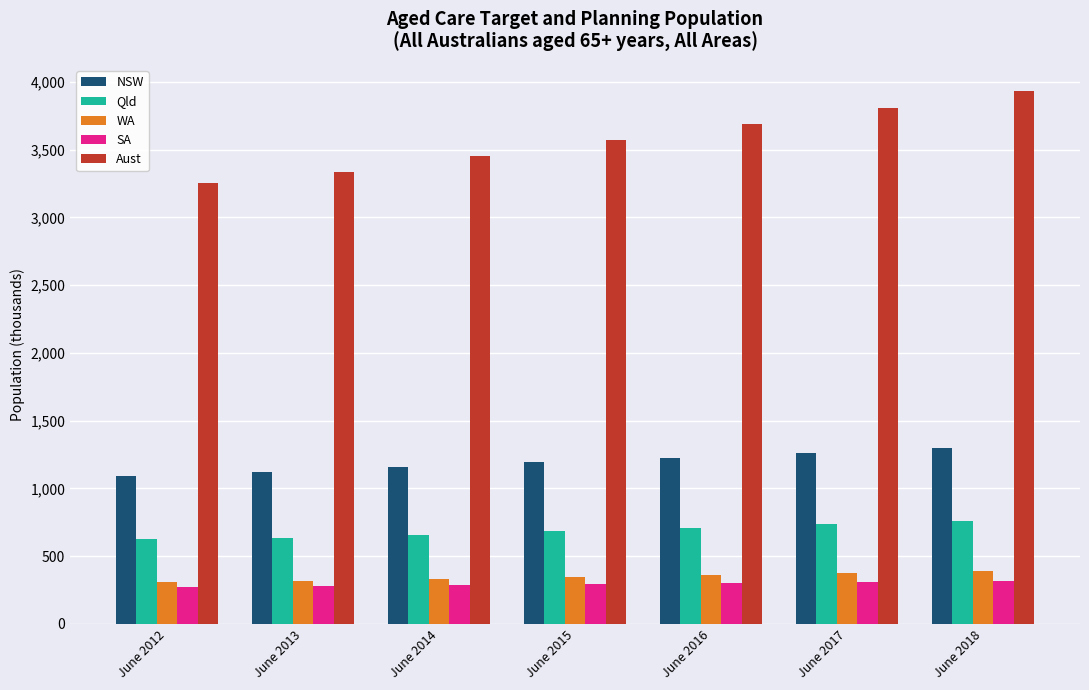

What is the difference between the maximum and minimum values in the SA series?

44.7